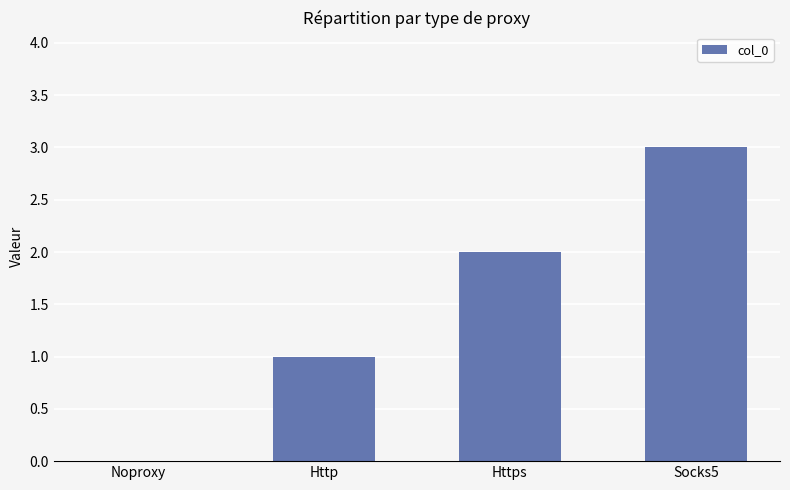

How many values are between 1 and 3?

3